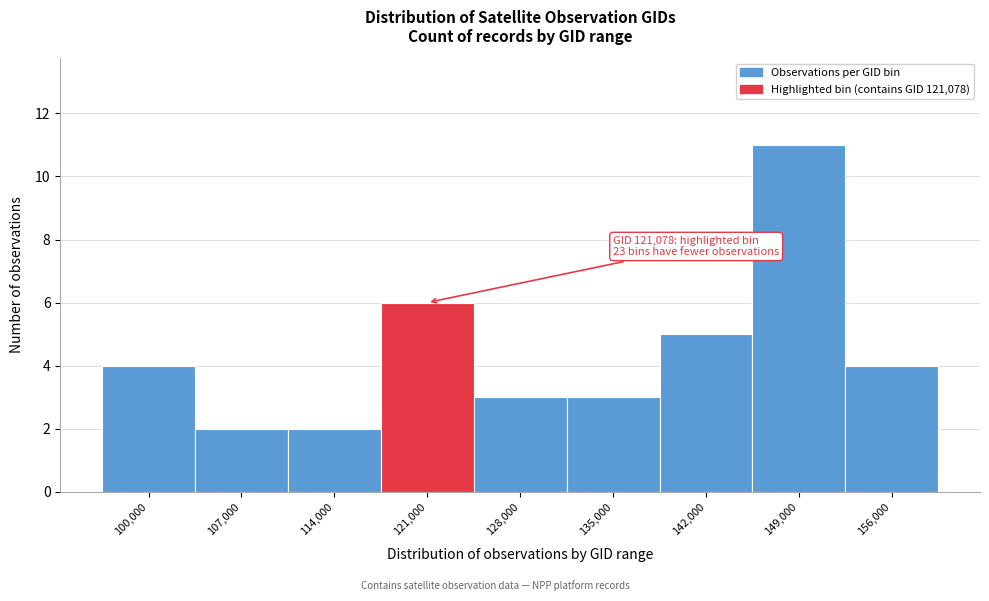

Reading left to right, extract all data points from this chart.

4	2	2	6	3	3	5	11	4